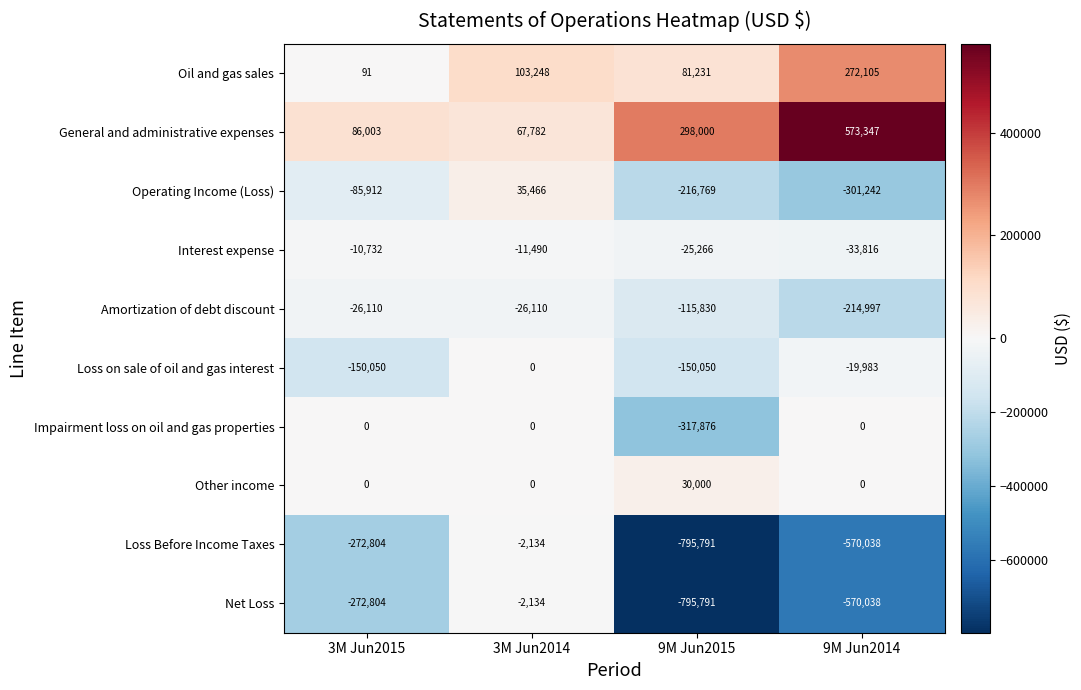

What is the difference between the General and administrative expenses values at 9M Jun2015 and 3M Jun2014?

230218